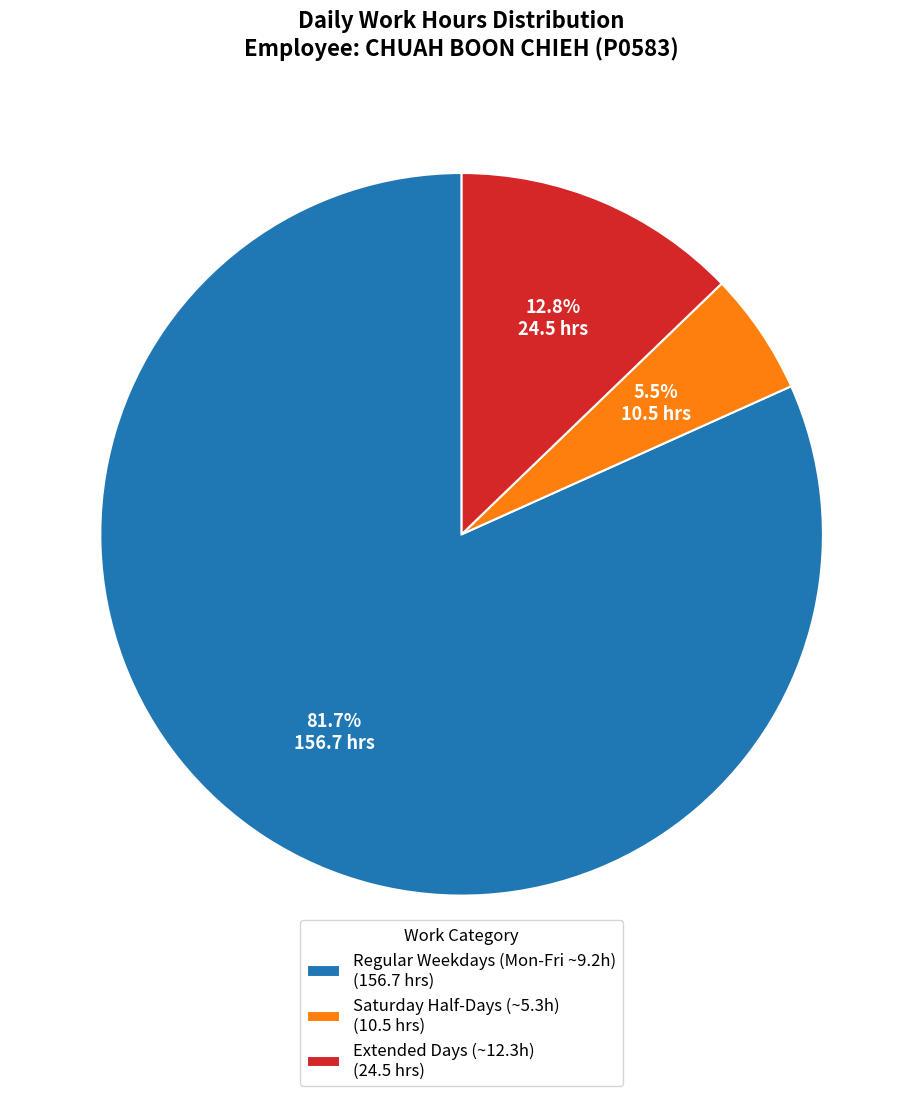

Is there any slice that represents more than half of the pie?

Yes